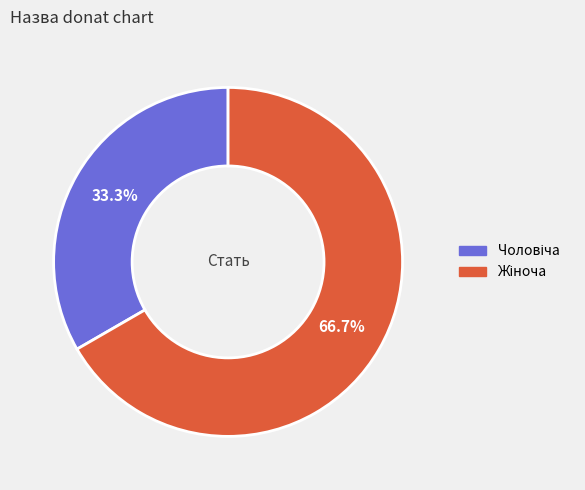

Is there a majority slice in this chart?

Yes